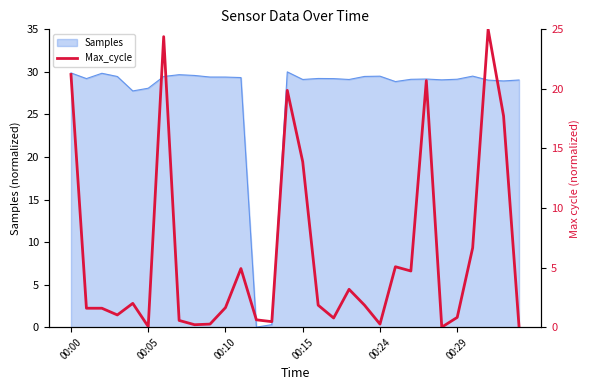

The value of Samples at 00:29 is 39.9. True or false?

False